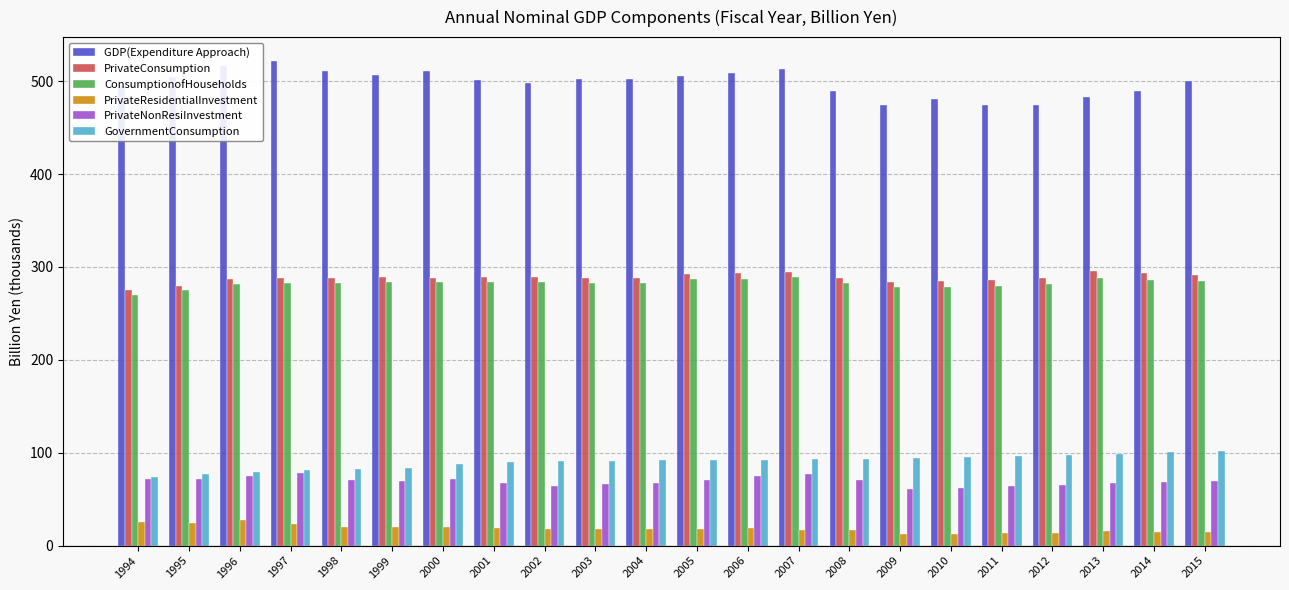

What is the value of the GovernmentConsumption bar at the 2nd from the left?

76.9